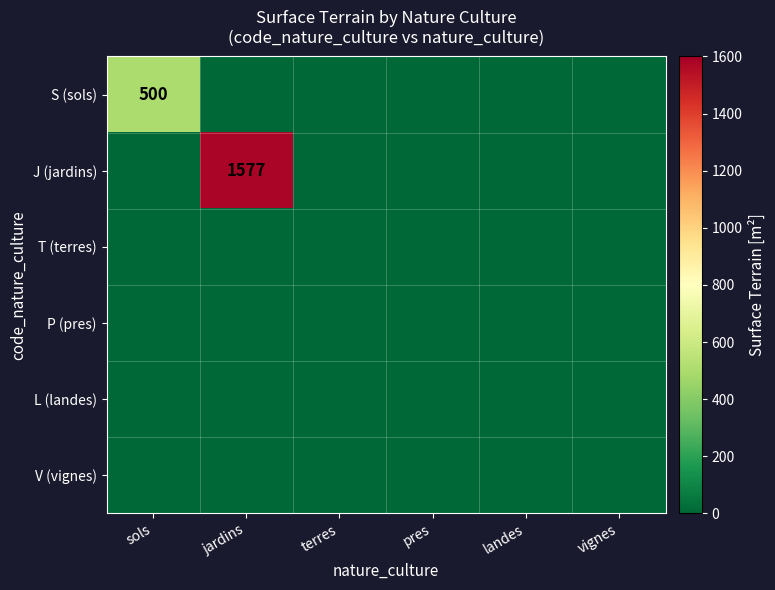

What is the spread (max minus min) of values at sols?

500